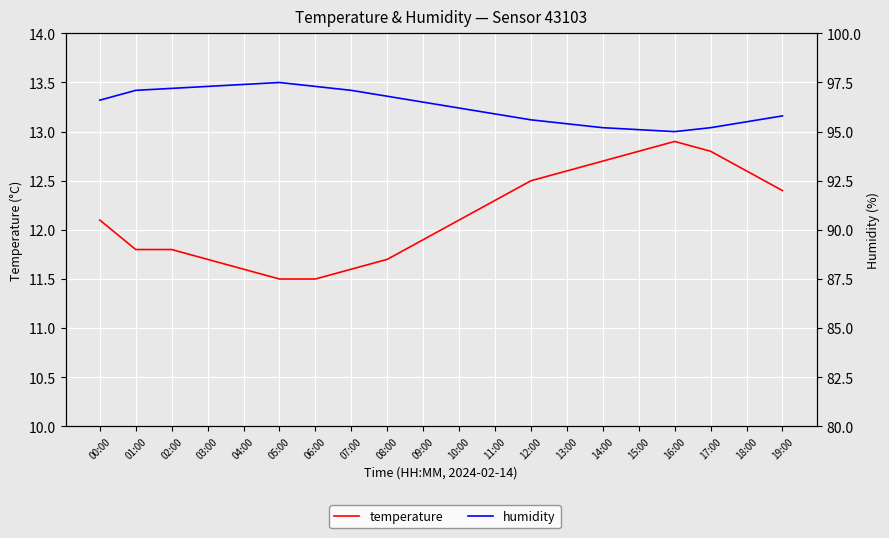

Is the value of temperature at 04:00 greater than the value of humidity at 16:00?

No